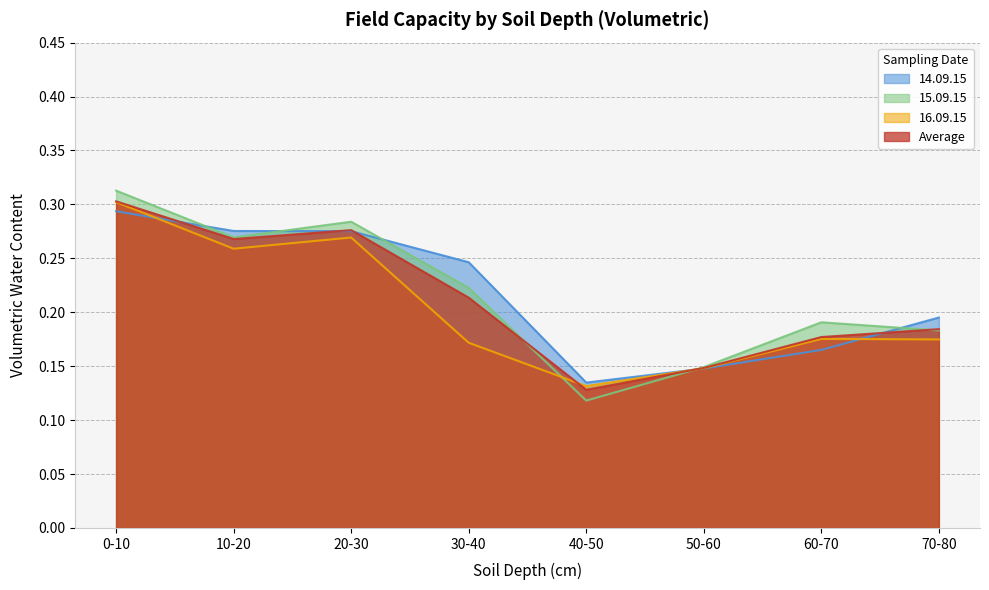

The value of 14.09.15 at 10-20 is 0.3. True or false?

True